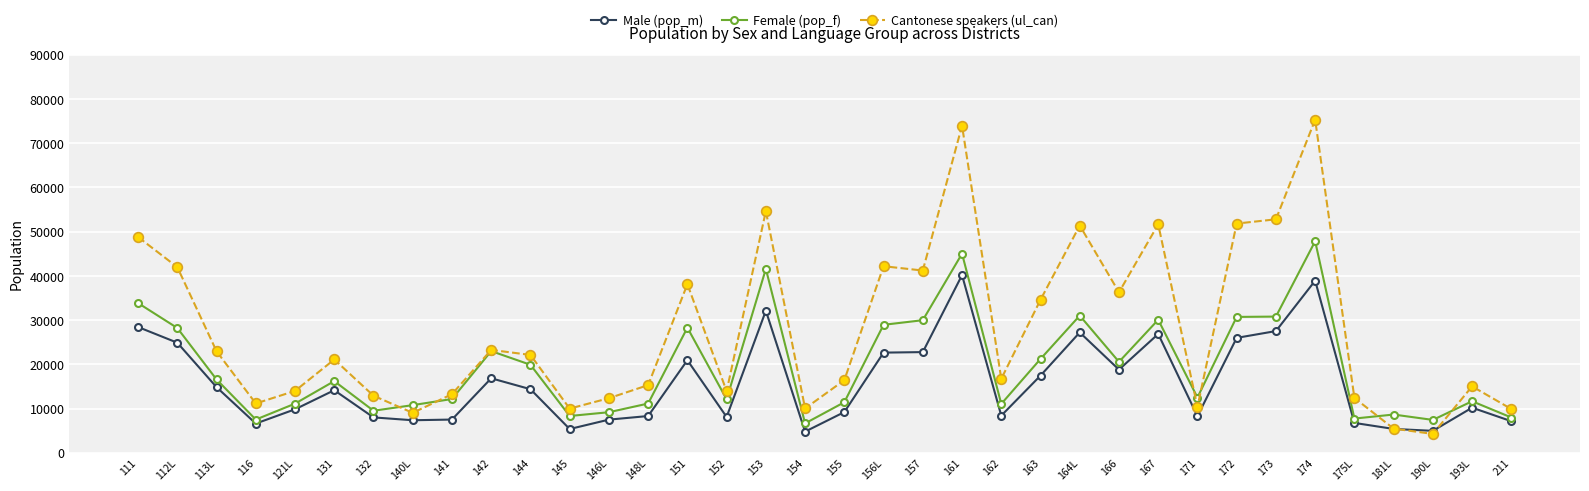

Is the value of Cantonese speakers (ul_can) at 164L greater than the value of Male (pop_m) at 161?

Yes